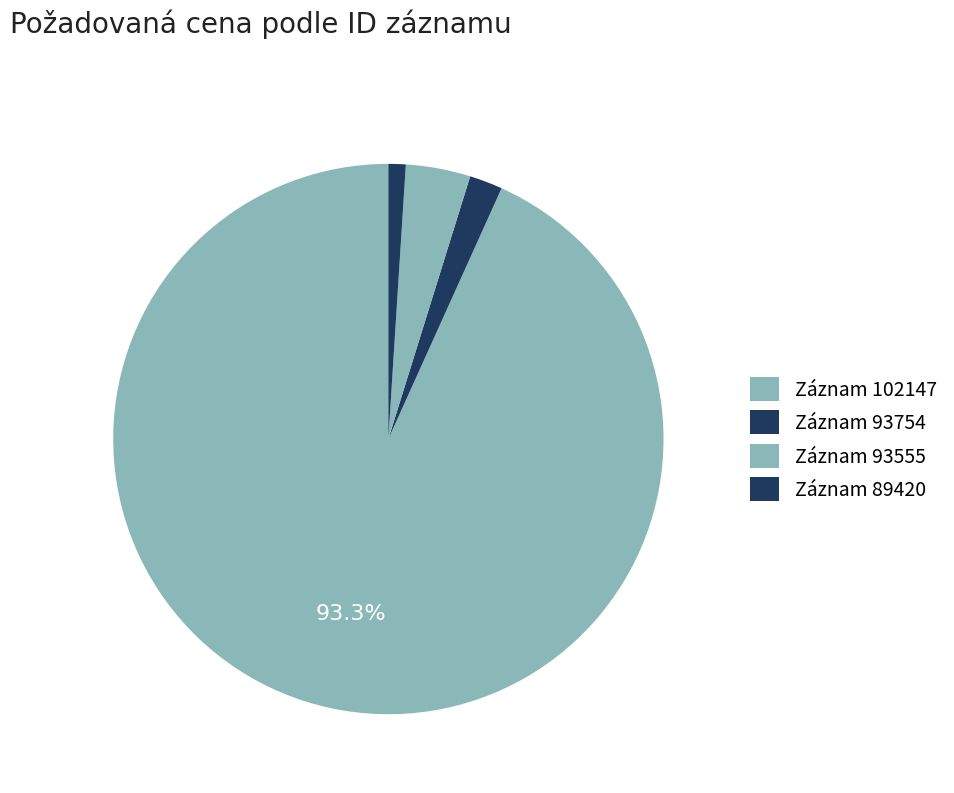

Which slice represents more than half of the pie?

102147